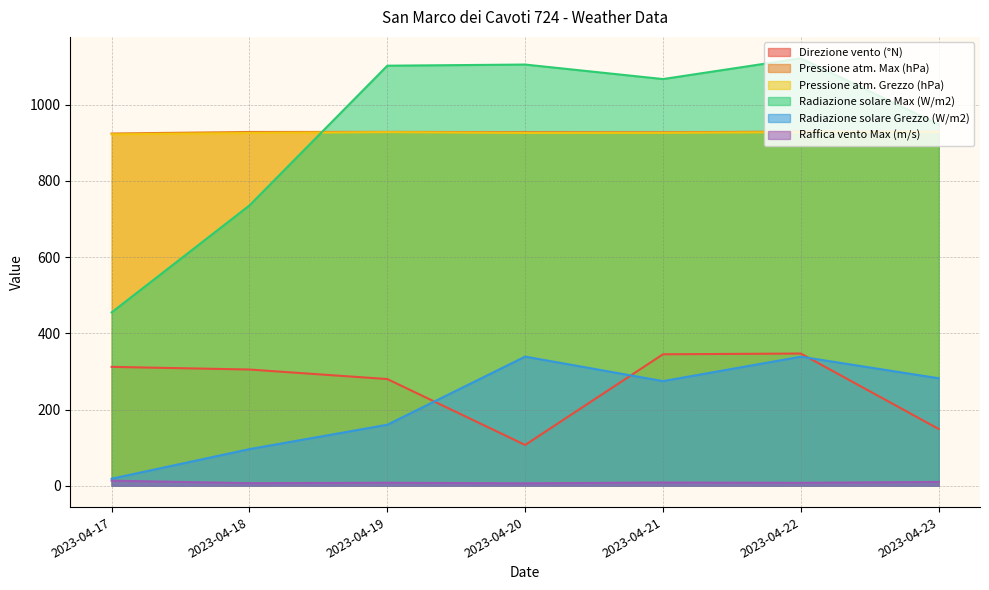

The Radiazione solare Max (W/m2) series shows 1122.1 at 2023-04-22. True or false?

True